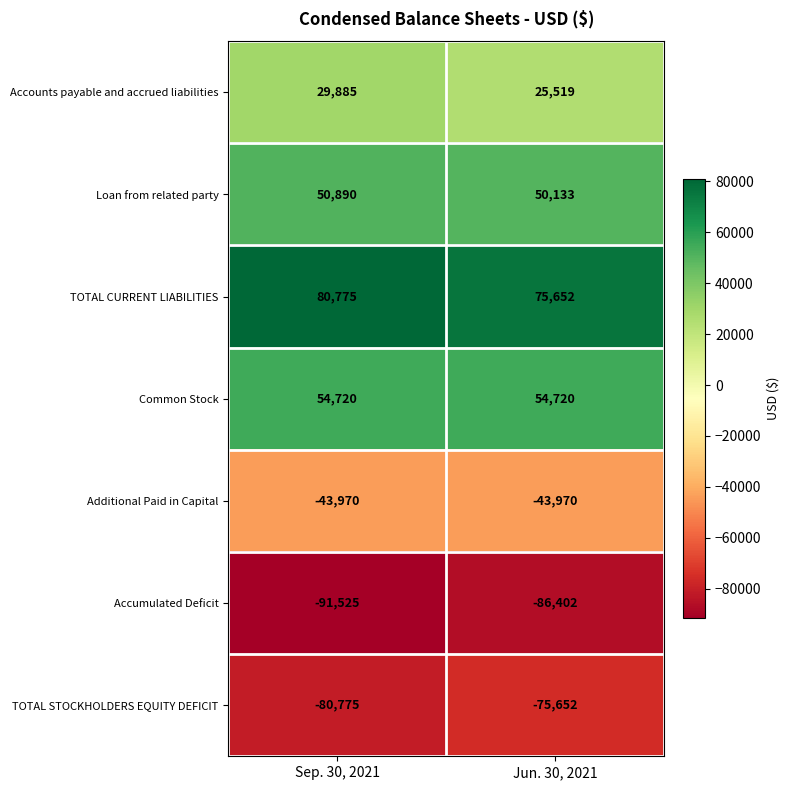

List the series in order of their peak value, lowest first.

Accumulated Deficit, TOTAL STOCKHOLDERS EQUITY DEFICIT, Additional Paid in Capital, Accounts payable and accrued liabilities, Loan from related party, Common Stock, TOTAL CURRENT LIABILITIES